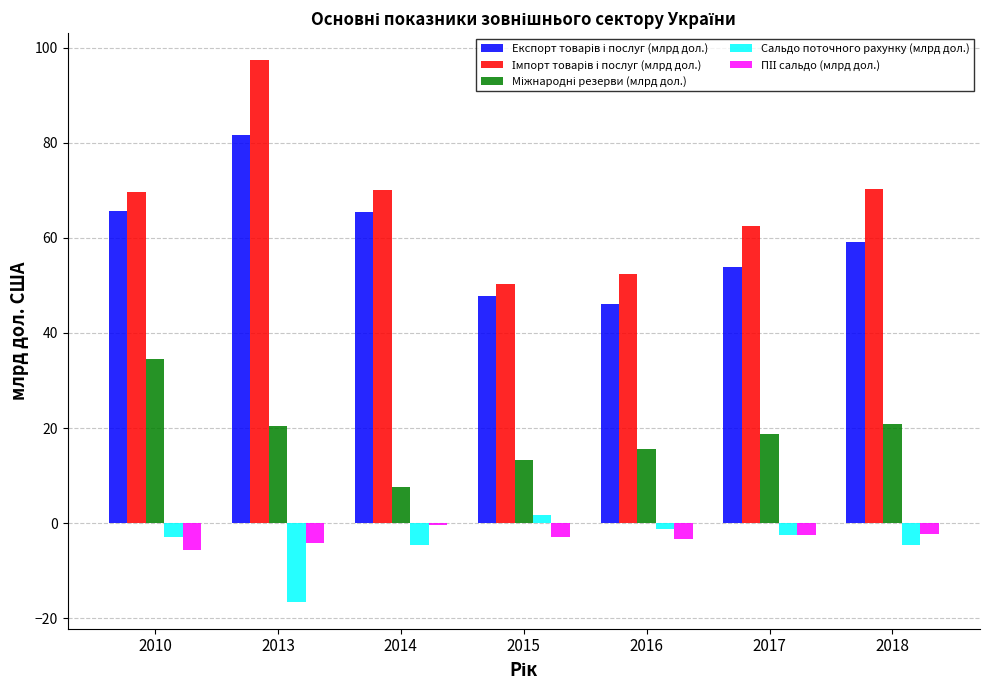

Which category has the highest value in the Сальдо поточного рахунку (млрд дол.) series?

2015